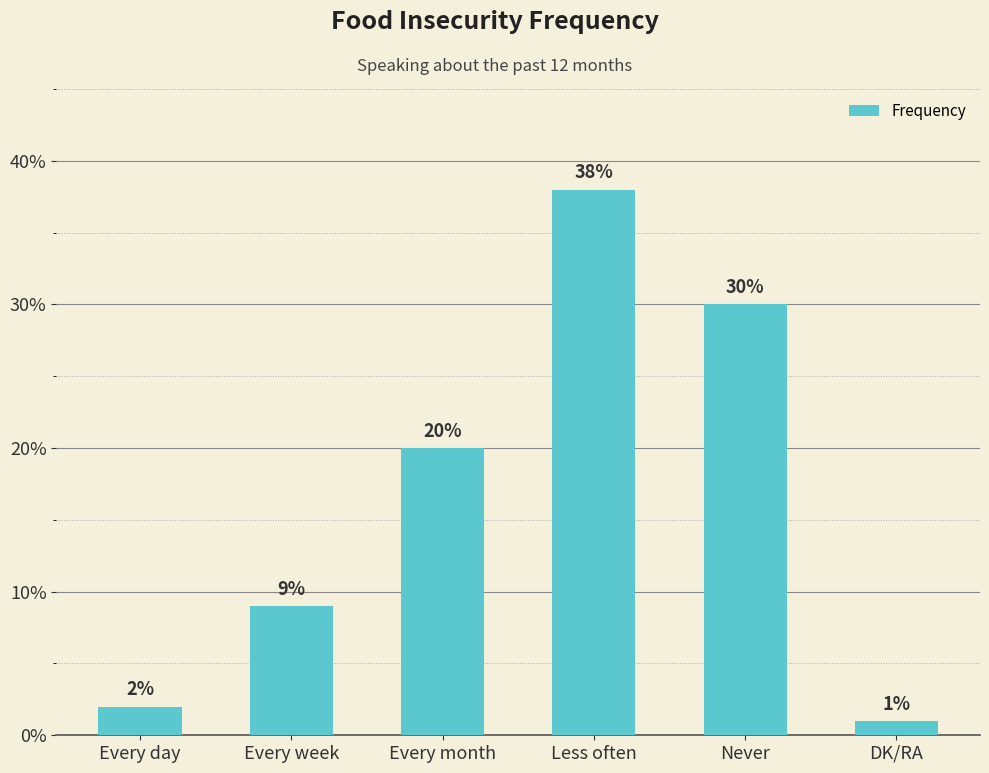

What is the difference between the values at Never and DK/RA?

29